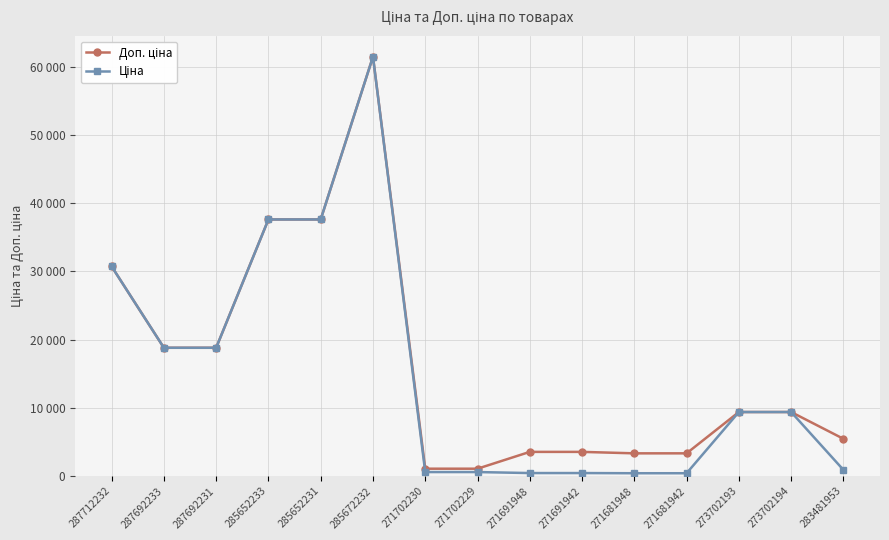

At which category is the sum across all series the highest?

285672232